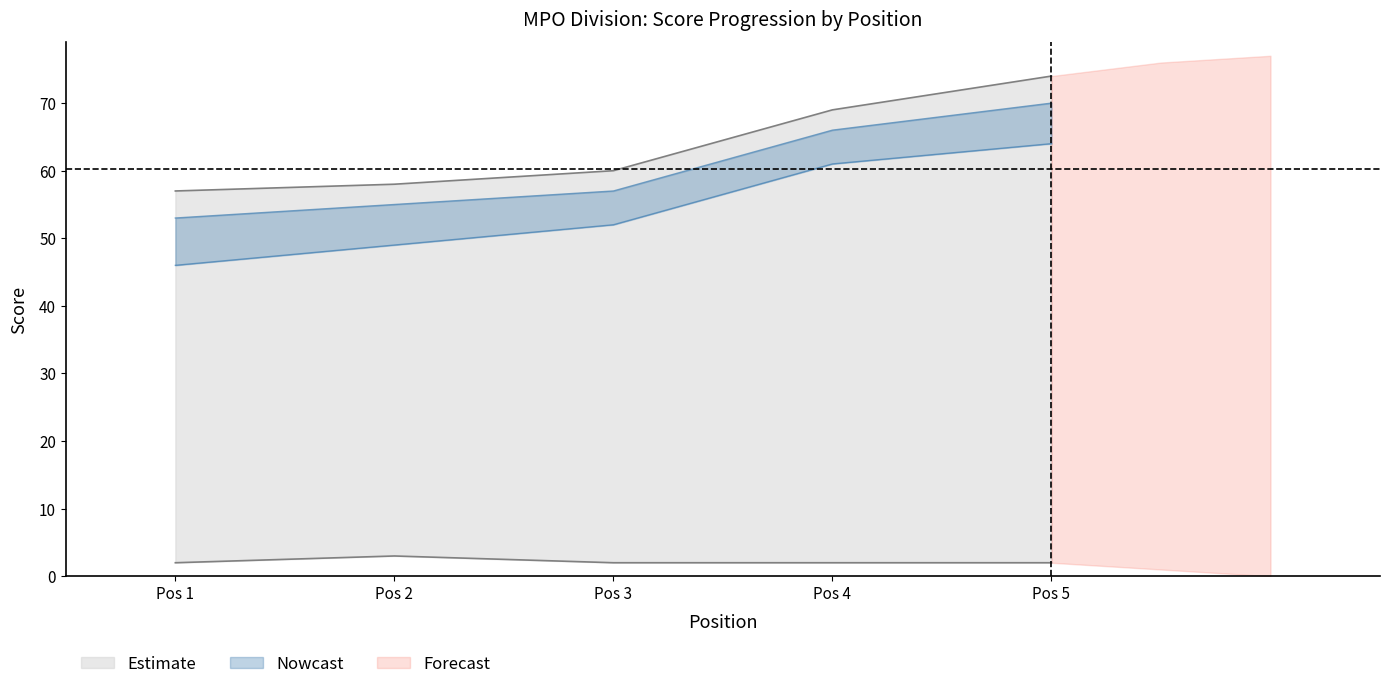

The value of hole_4 at 3 is 3. True or false?

False